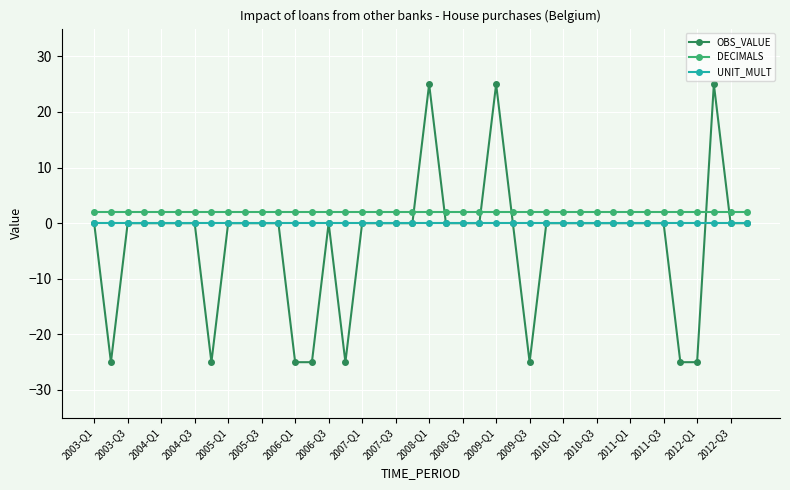

True or false: OBS_VALUE and DECIMALS cross at least once.

True